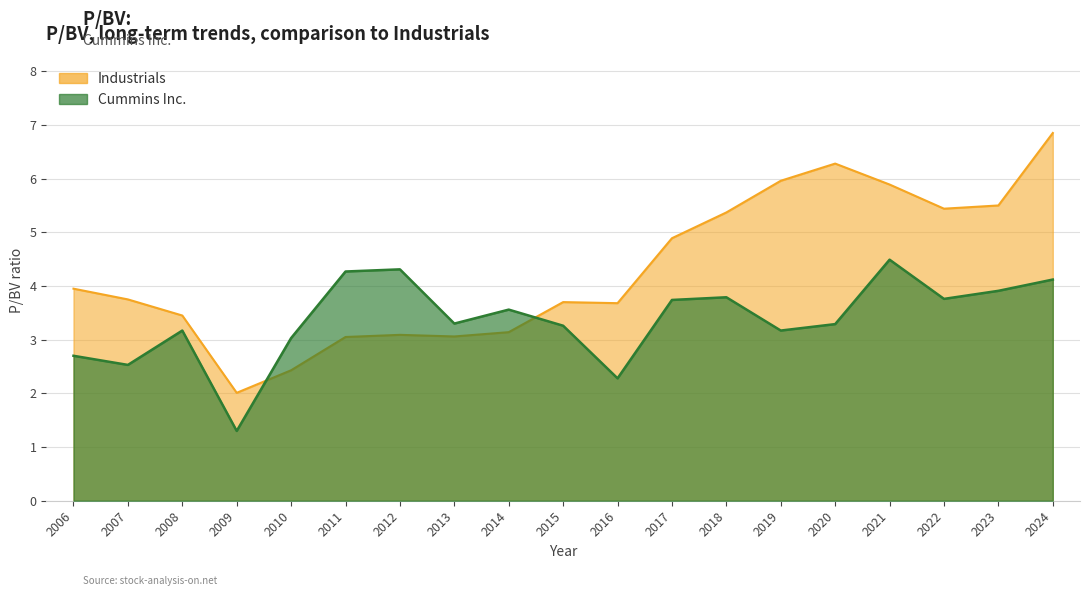

How many data points in Cummins Inc. are less than 3?

4